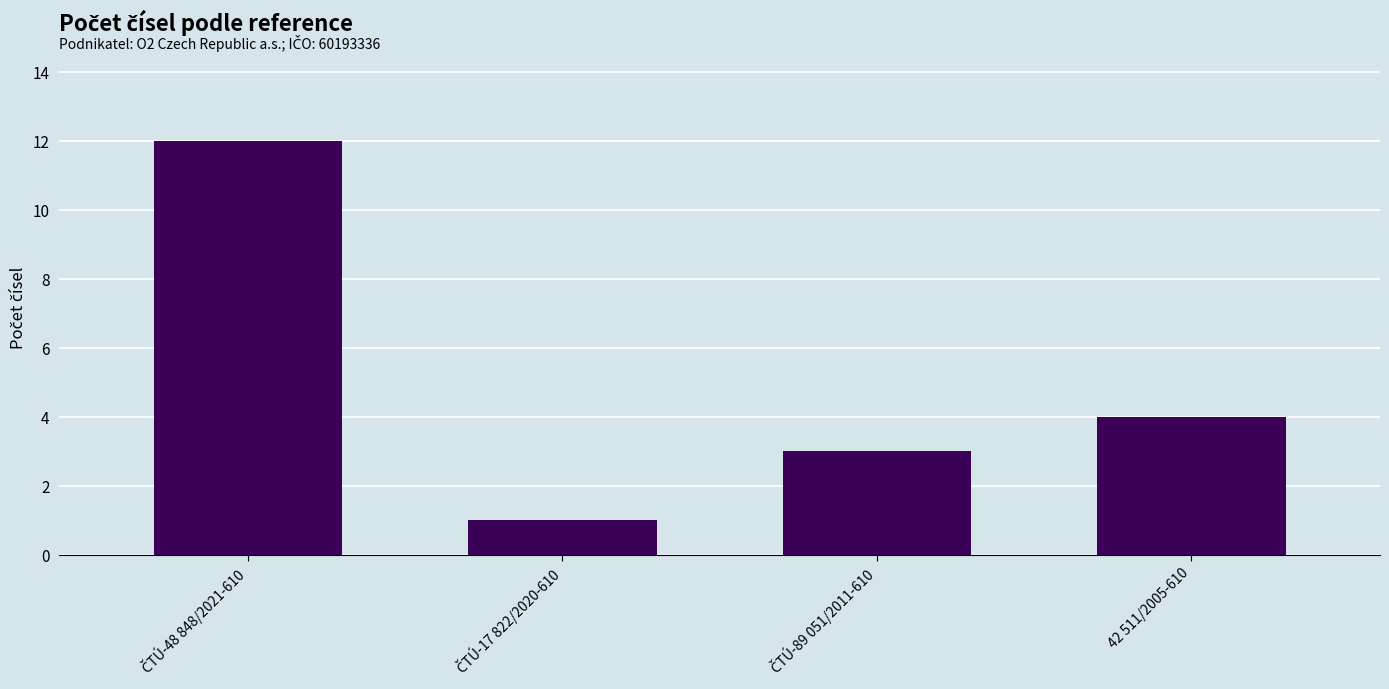

What position from the left is 42 511/2005-610?

4